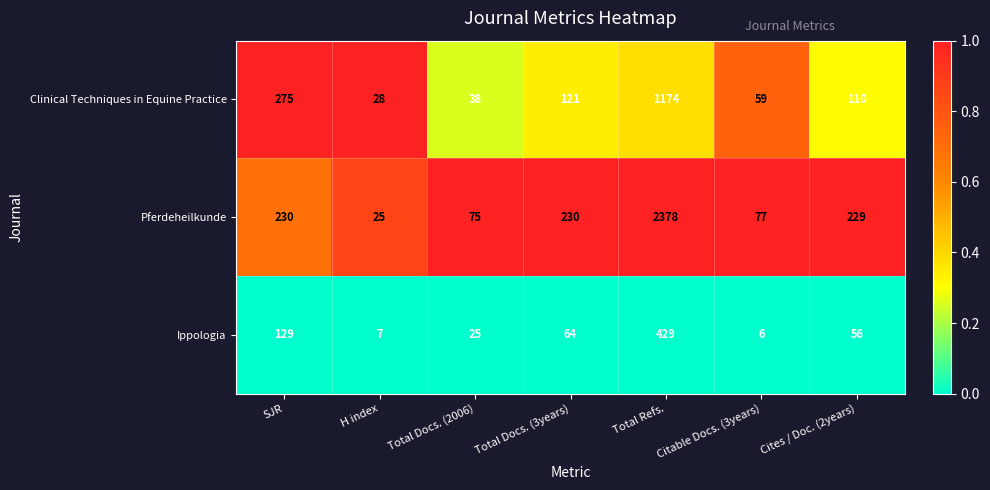

What is the approximate value of Pferdeheilkunde at Total Refs., to the nearest 100?

2400